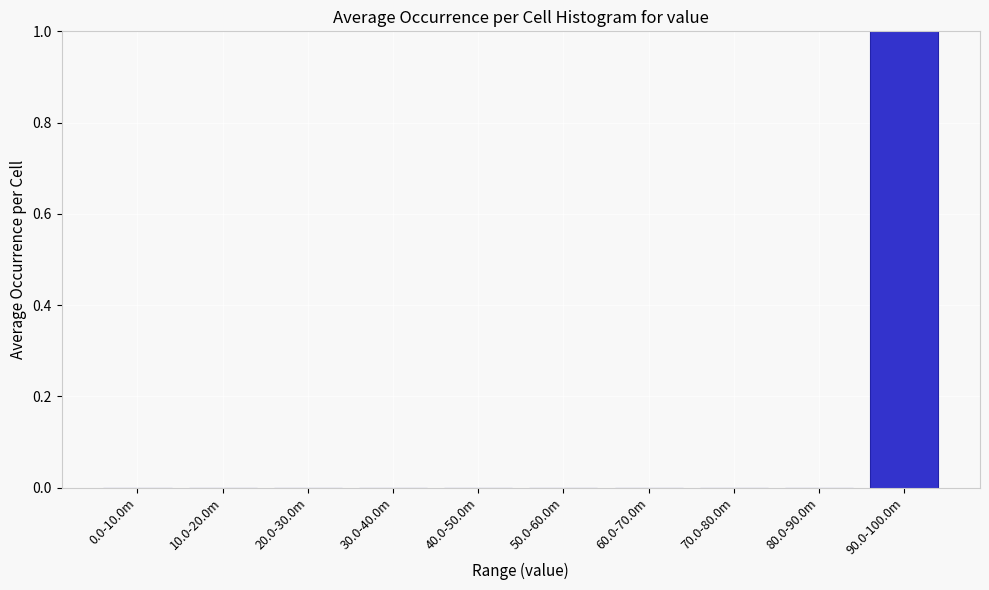

Reading left to right, extract all data points from this chart.

0.0-10.0m=0	10.0-20.0m=0	20.0-30.0m=0	30.0-40.0m=0	40.0-50.0m=0	50.0-60.0m=0	60.0-70.0m=0	70.0-80.0m=0	80.0-90.0m=0	90.0-100.0m=1